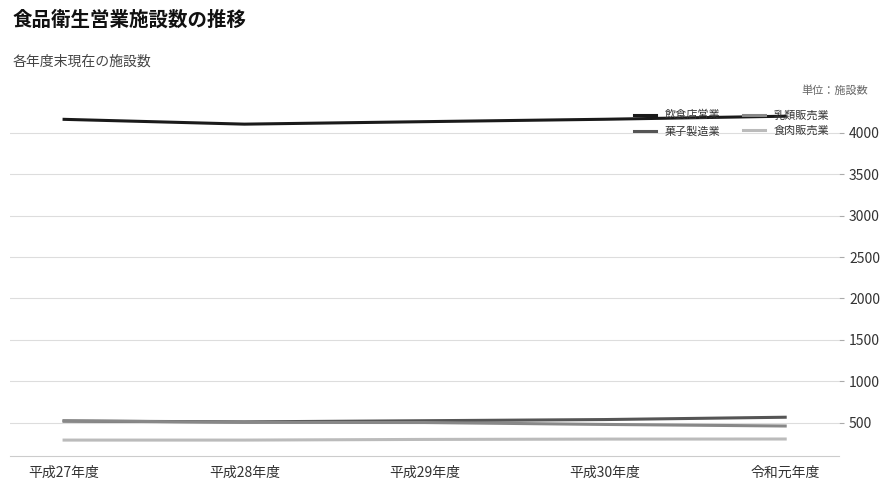

What is the sum of all 乳類販売業 values?

2463